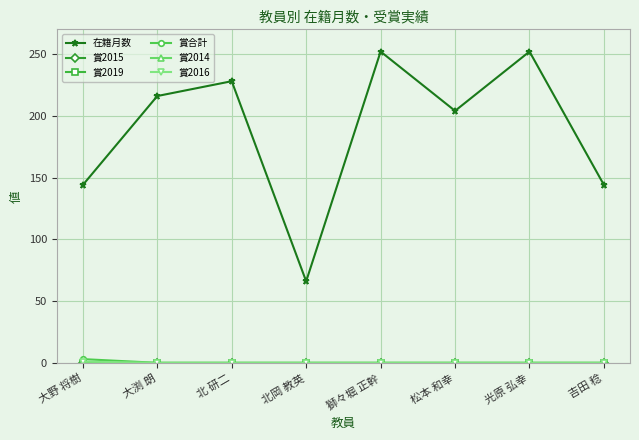

How many lines are shown in the chart?

6